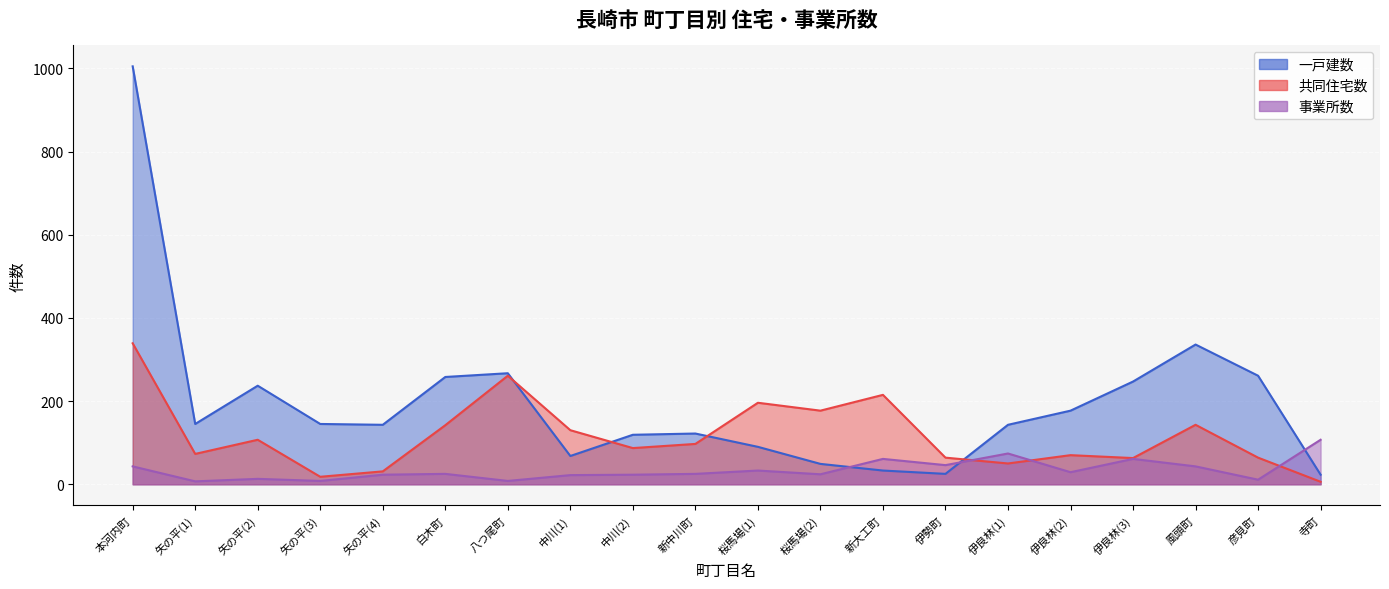

Which category has the highest value across all series?

本河内町